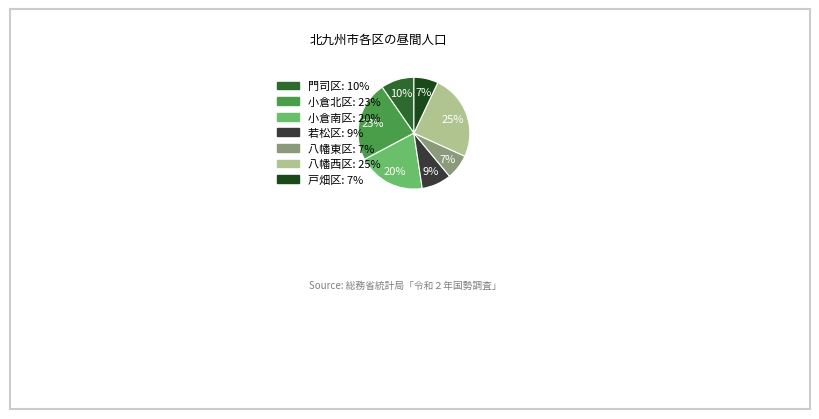

What is the ratio of the value at 門司区 to the value at 戸畑区?

1.4